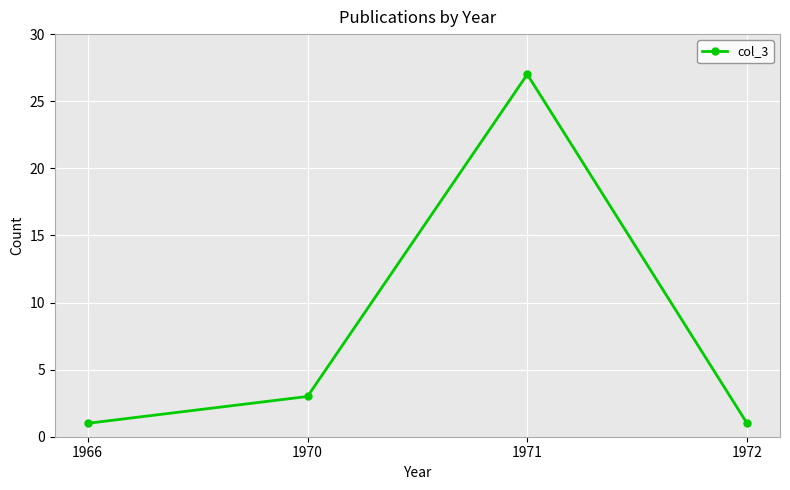

How many points are higher than both their immediate neighbors (excluding endpoints)?

1